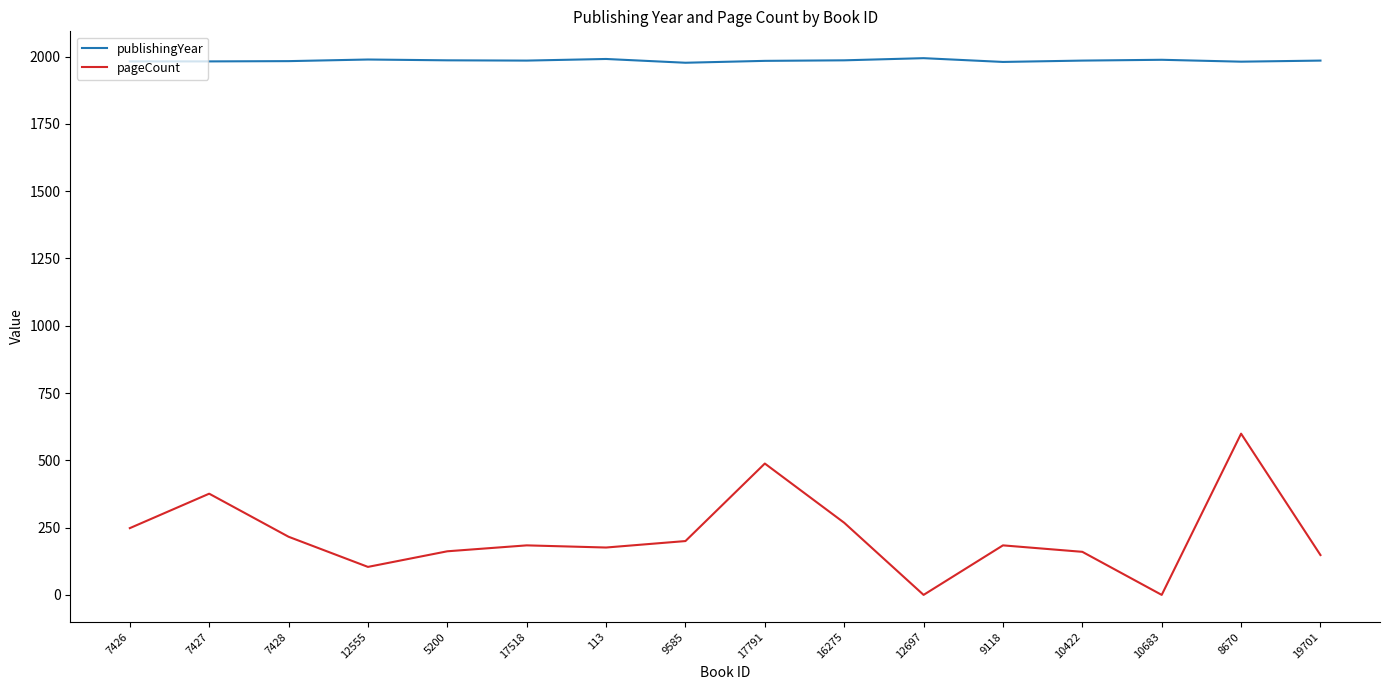

Is this an area chart (filled region under the line)?

No